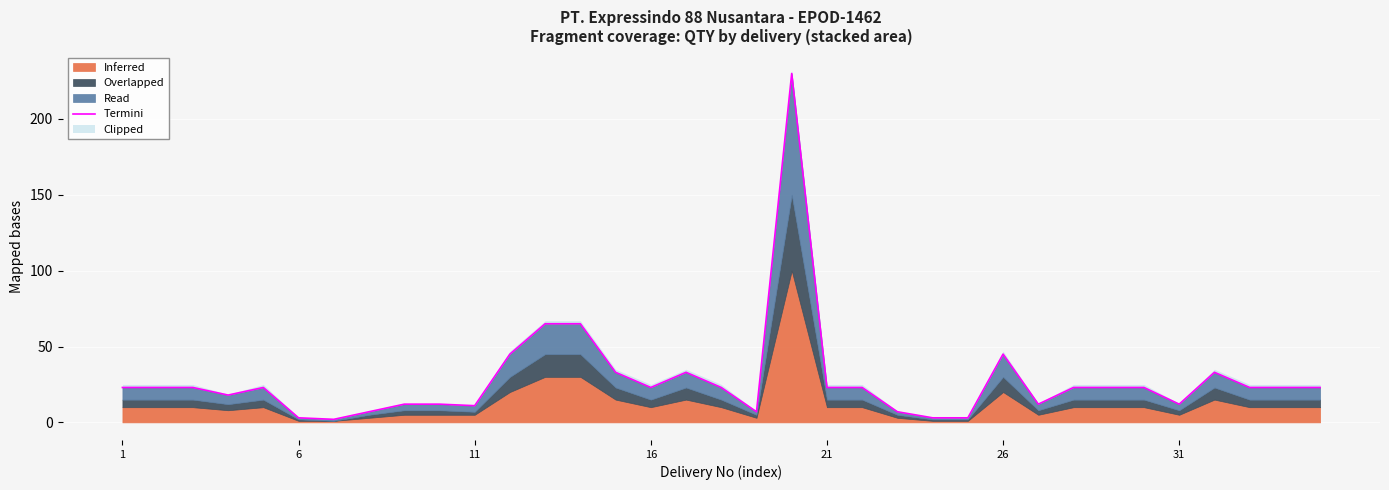

True or false: there are more than 2 points higher than both neighbors.

True